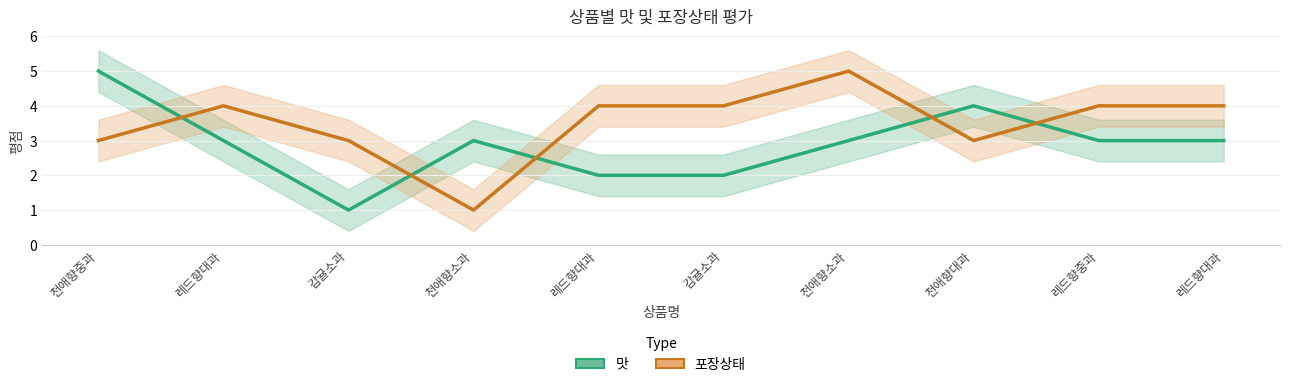

What is the approximate value of 맛 at 레드향대과?

3